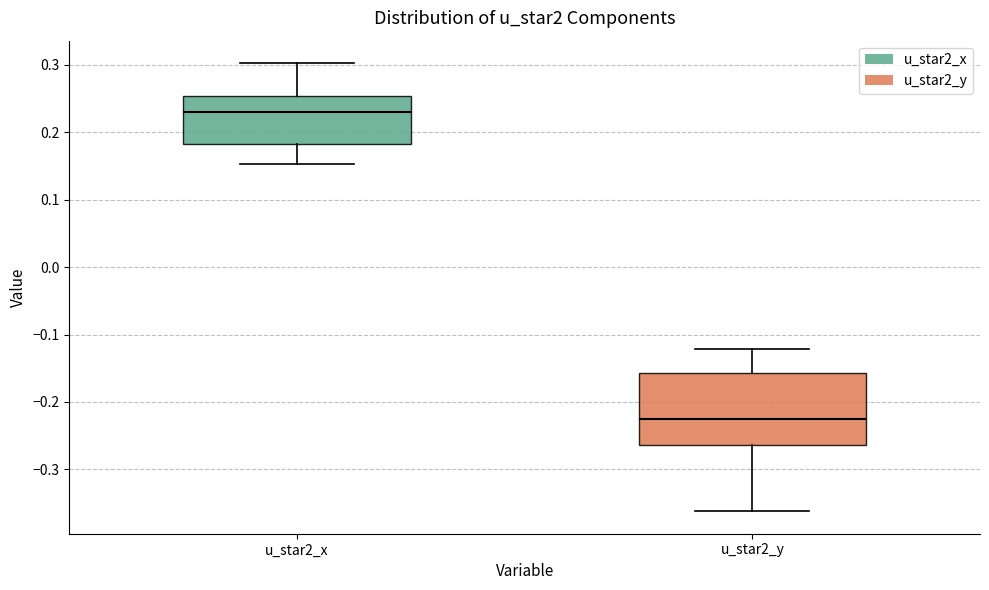

Which box has the highest median line?

u_star2_x